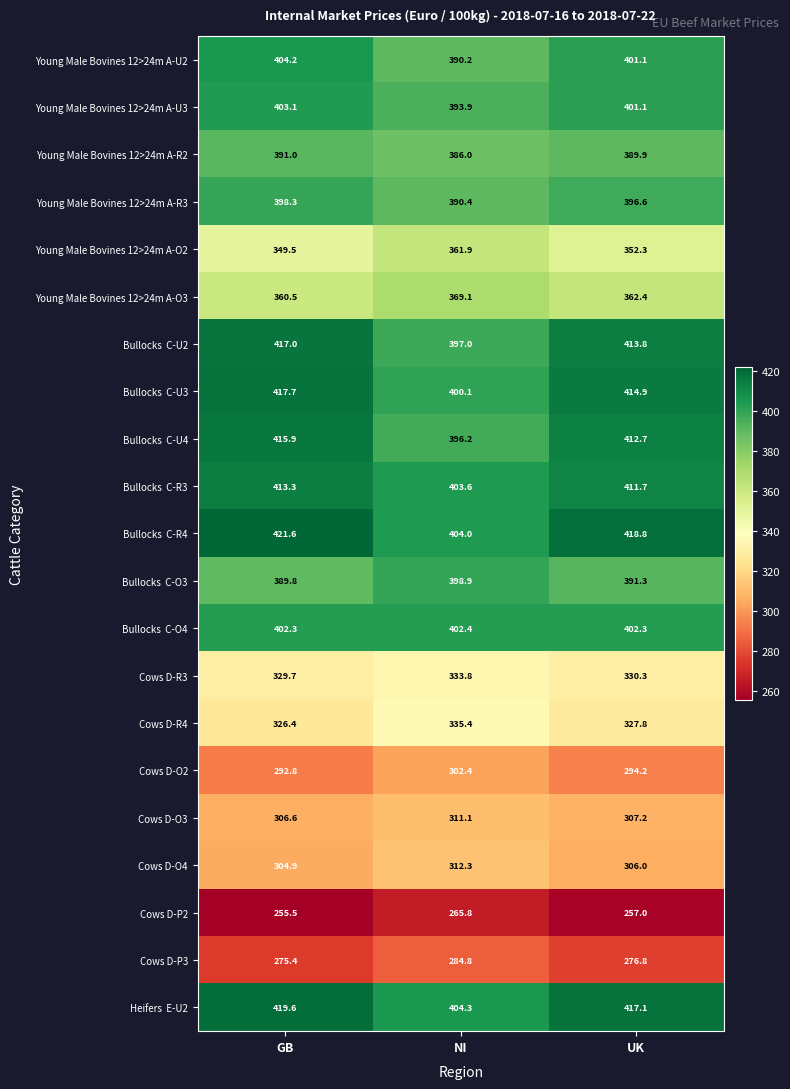

True or false: Cows D-P2 has a value of 257.0 at UK.

True